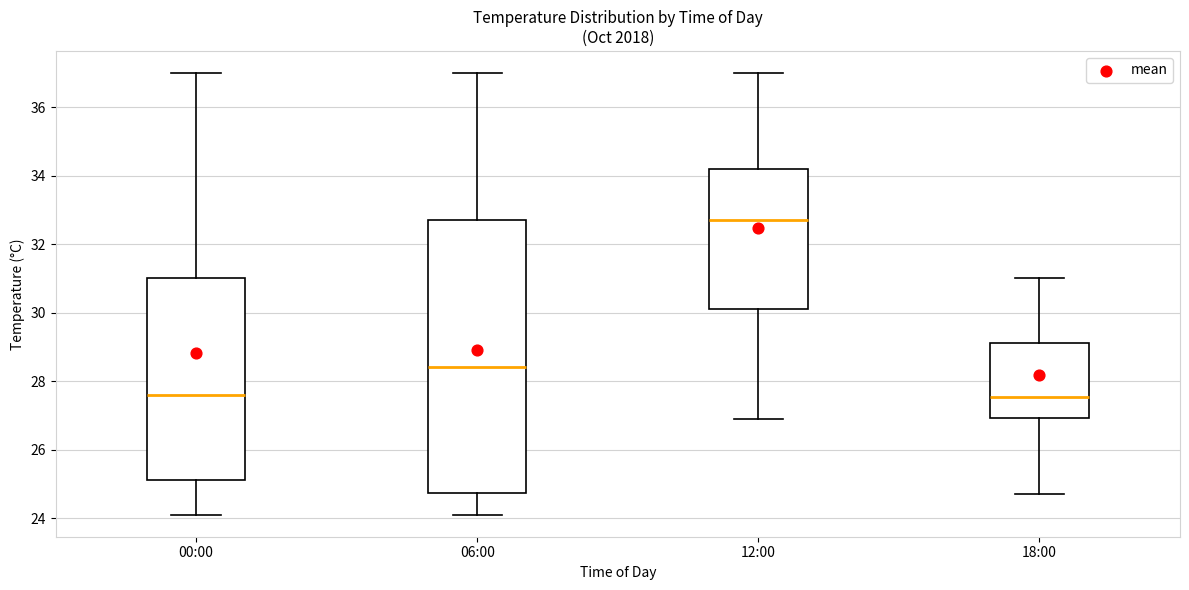

Reading left to right, read every box against the y-axis: the position of its median line, the range the box covers, and the ends of its whiskers. The values are not printed on the chart, so give them approximately, as read against the axis.

00:00: median 27.6, box 25.2 to 31.0, whiskers 24.2 to 37.0
06:00: median 28.4, box 24.8 to 32.8, whiskers 24.2 to 37.0
12:00: median 32.8, box 30.2 to 34.2, whiskers 27.0 to 37.0
18:00: median 27.6, box 27.0 to 29.2, whiskers 24.8 to 31.0